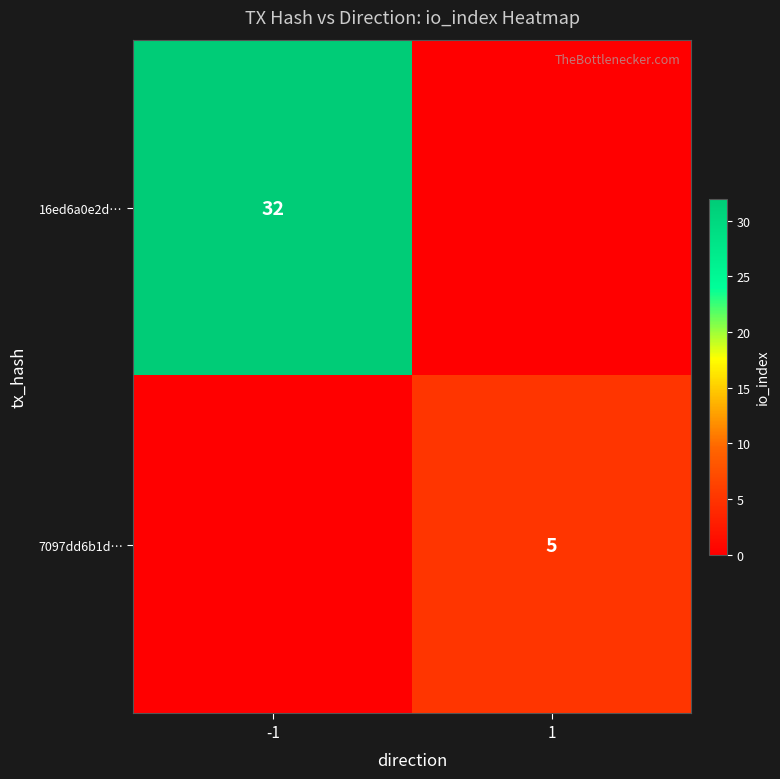

True or false: 7097dd6b1d… has a value of 3 at 1.

False